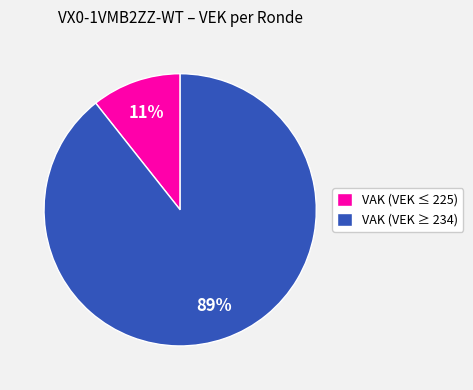

Rank the categories by value from lowest to highest.

VAK (VEK ≤ 225), VAK (VEK ≥ 234)